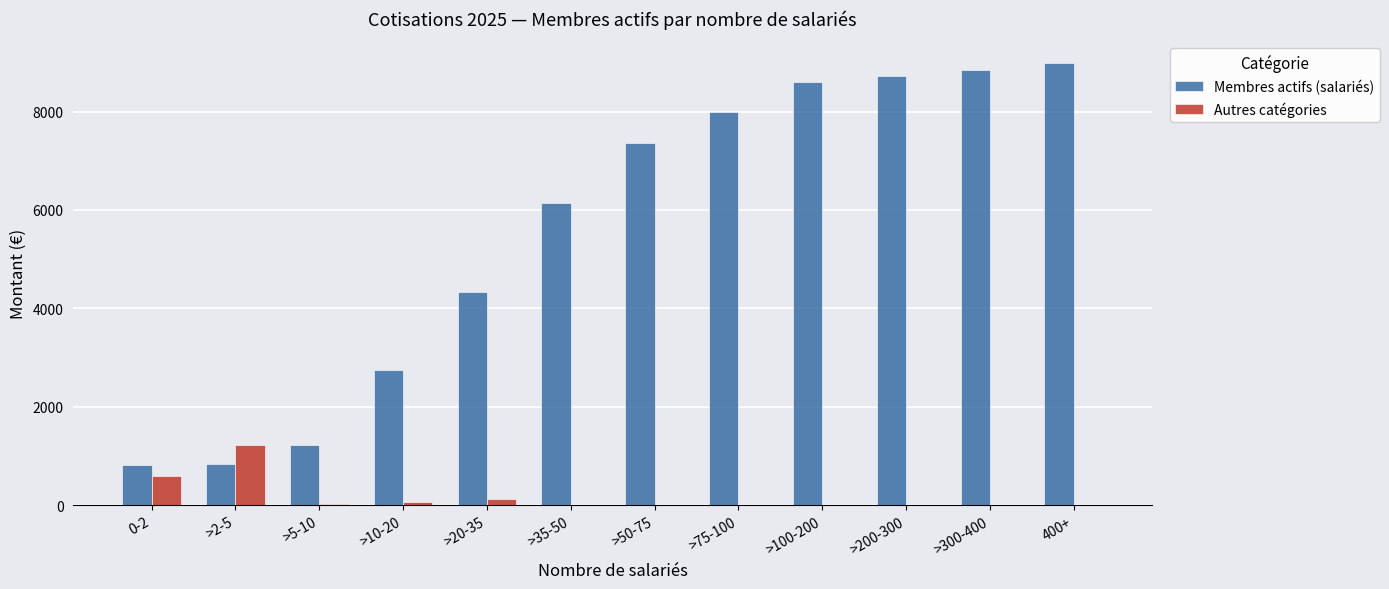

Which series has the largest total across all categories?

Membres actifs (salariés)